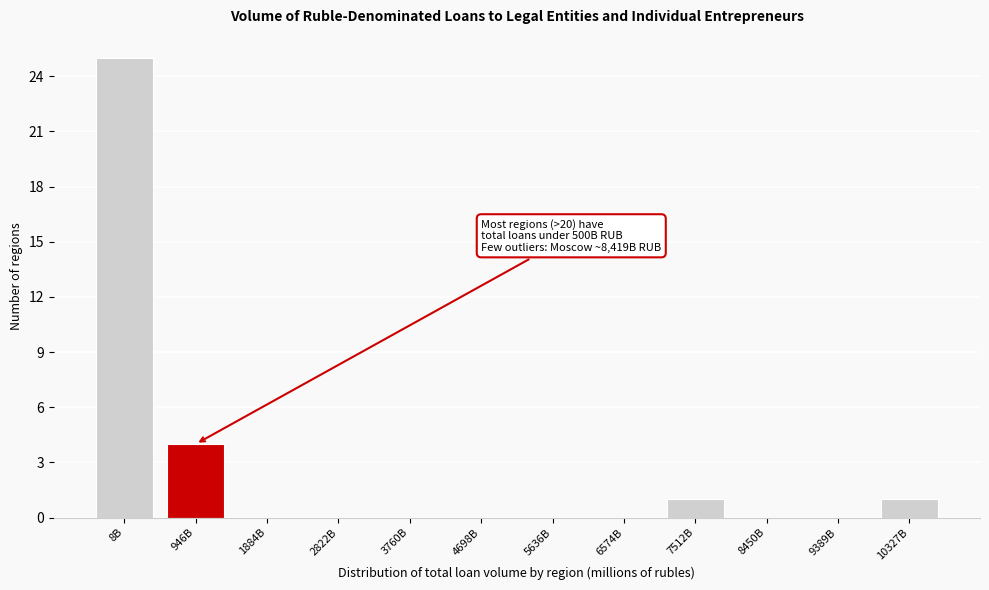

Reading left to right, list all the values displayed in this chart.

8B=25	946B=4	1884B=0	2822B=0	3760B=0	4698B=0	5636B=0	6574B=0	7512B=1	8450B=0	9389B=0	10327B=1